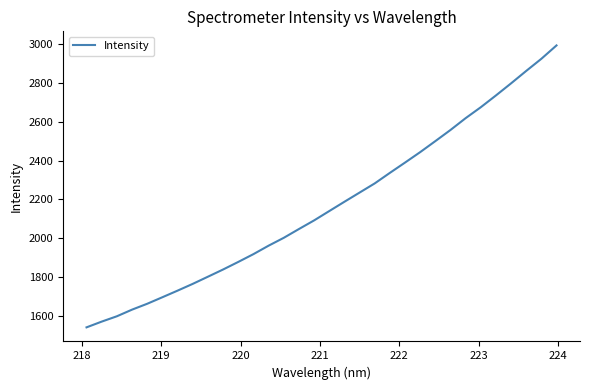

How many distinct data groups are displayed?

1